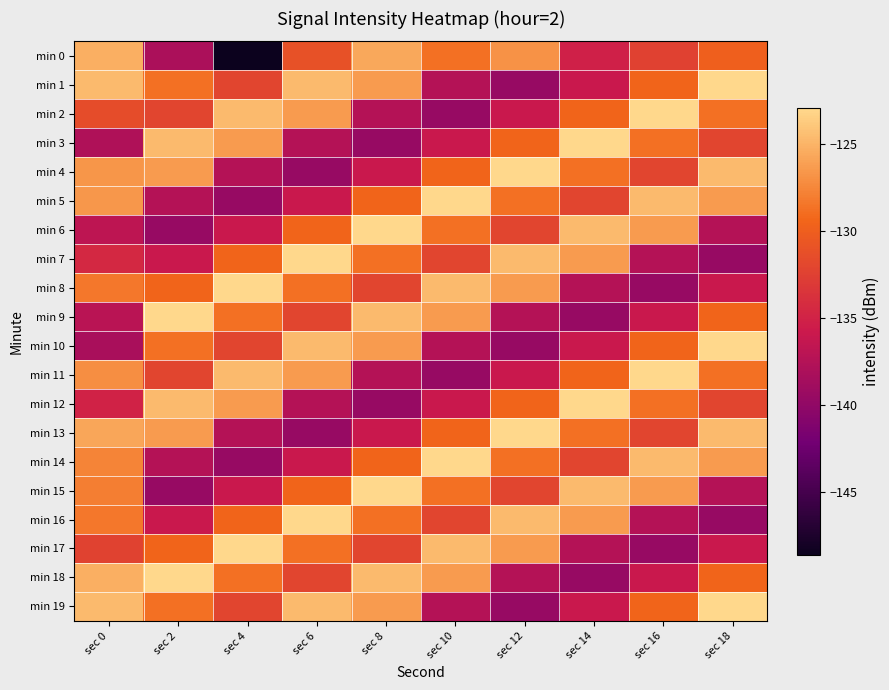

Which series has the largest total across all categories?

min 1